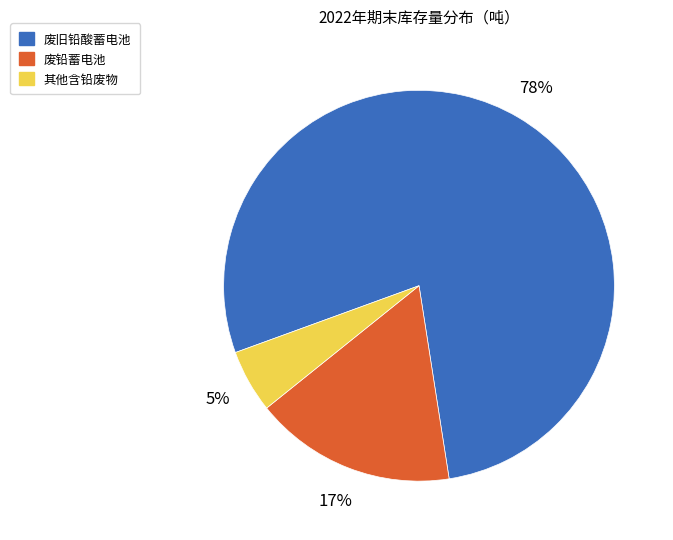

To the nearest percent, what portion does 废旧铅酸蓄电池 represent?

78%